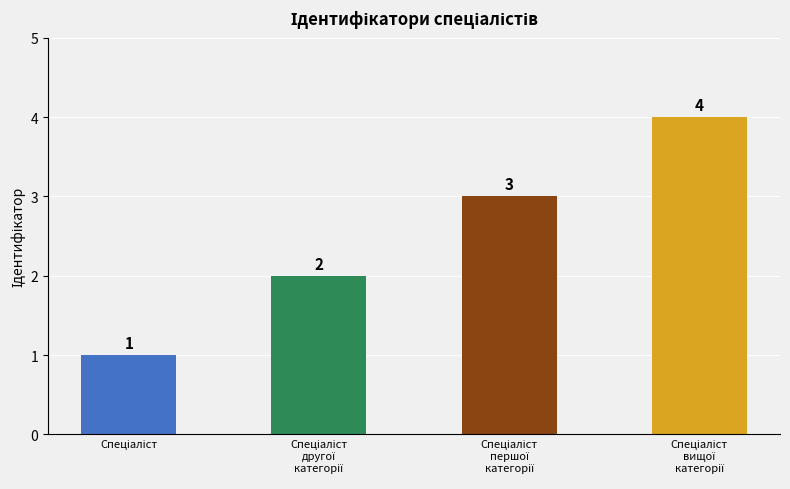

What is the sum of all values?

10